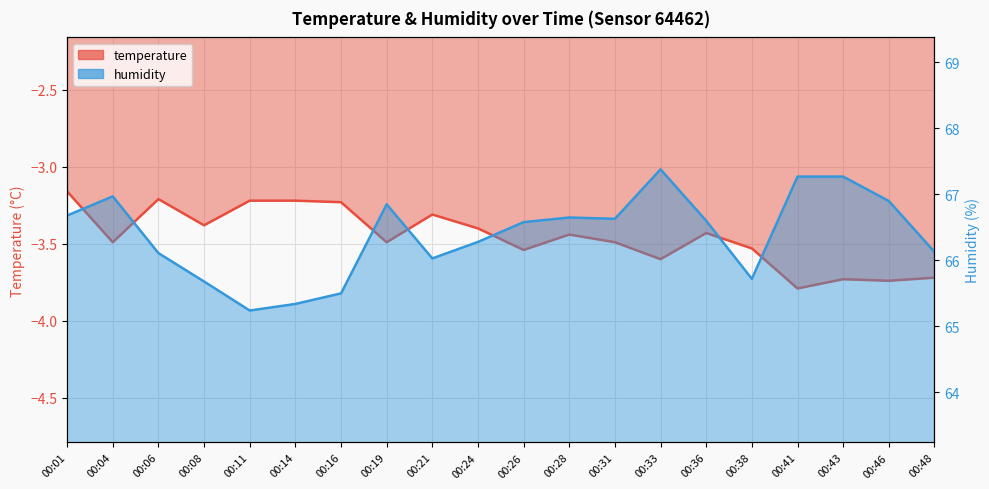

The value of humidity at 00:28 is 43.4. True or false?

False